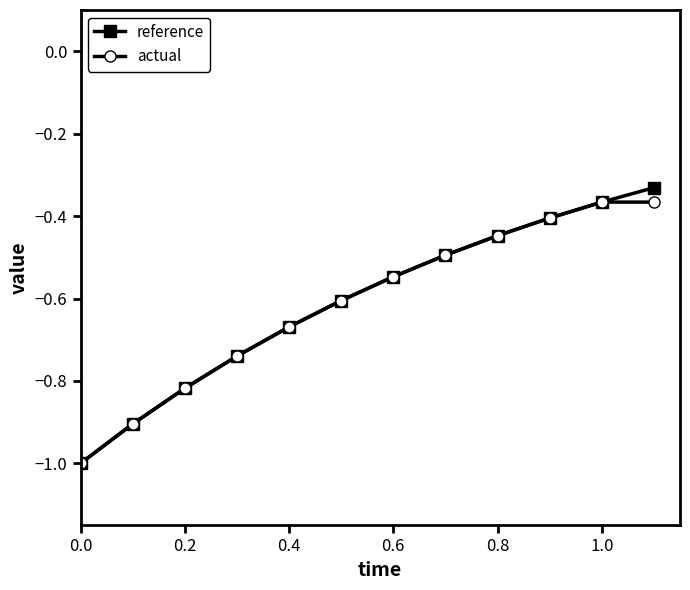

What is the difference between the maximum and minimum values in the actual series?

0.6